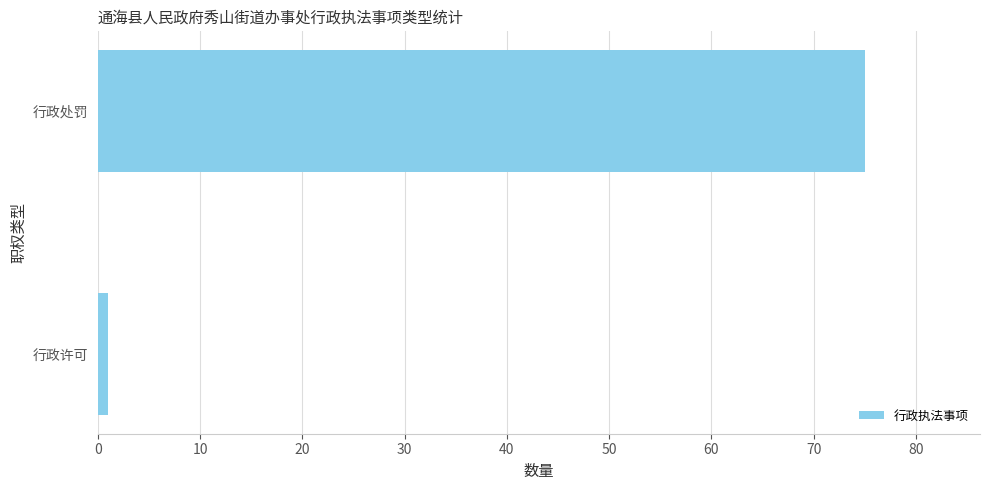

What is the maximum value shown in the chart?

75